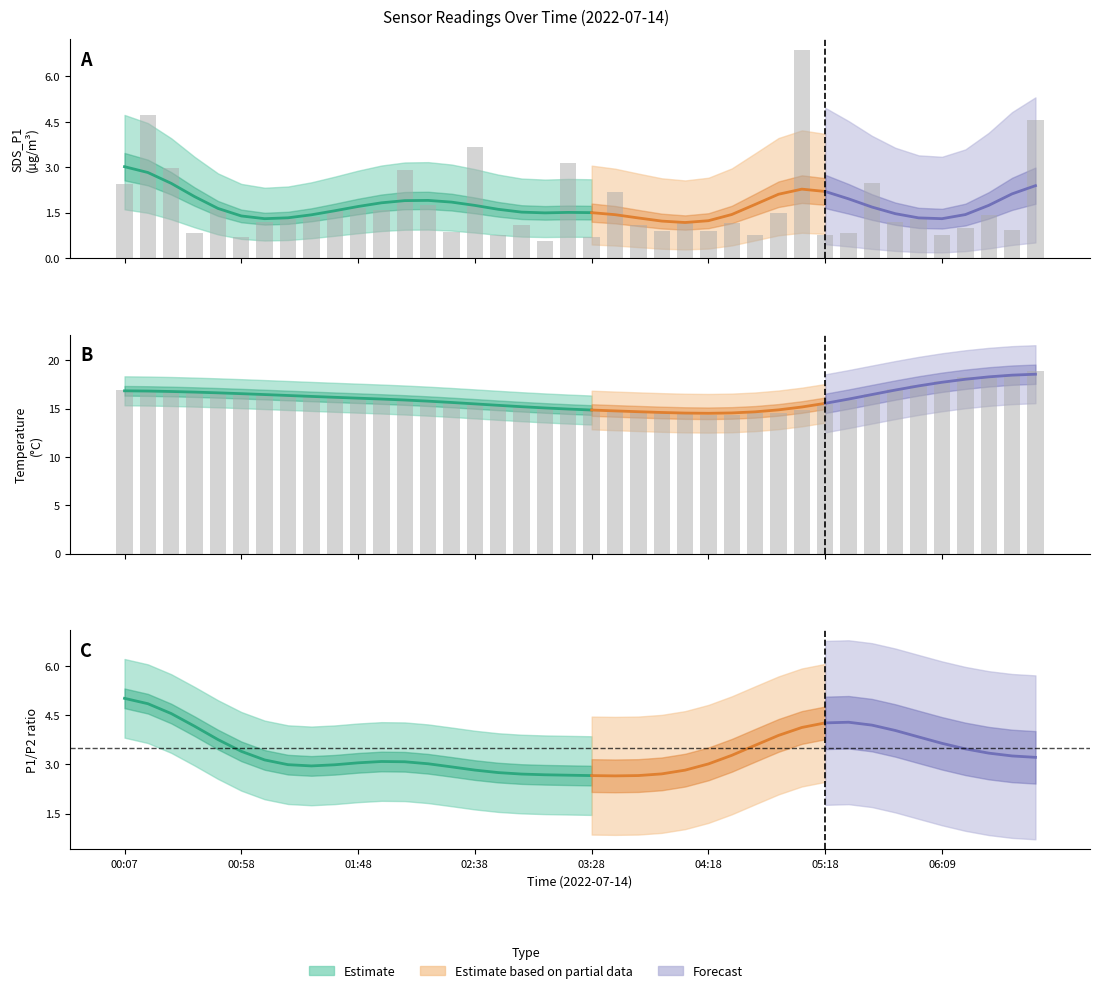

How many data points does each series have?

40